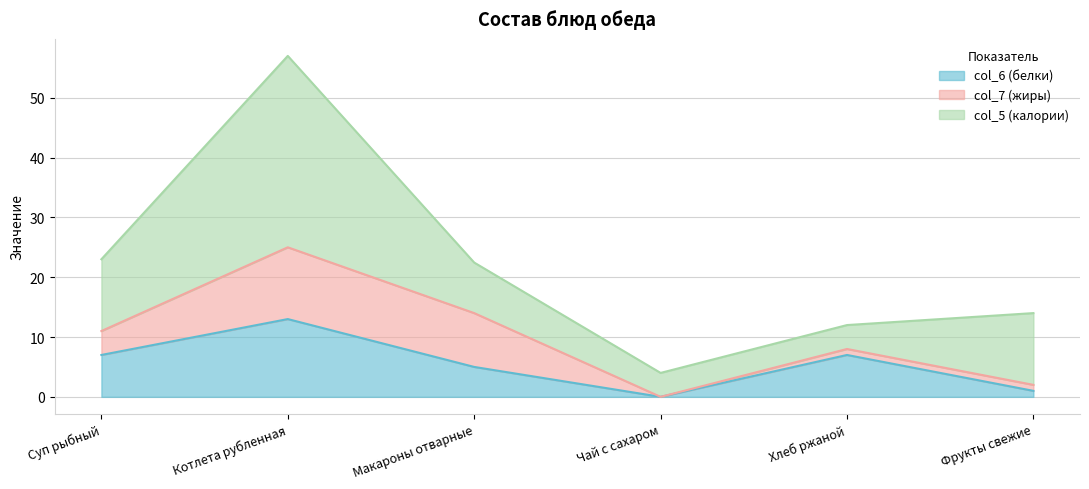

How many distinct data groups are displayed?

3